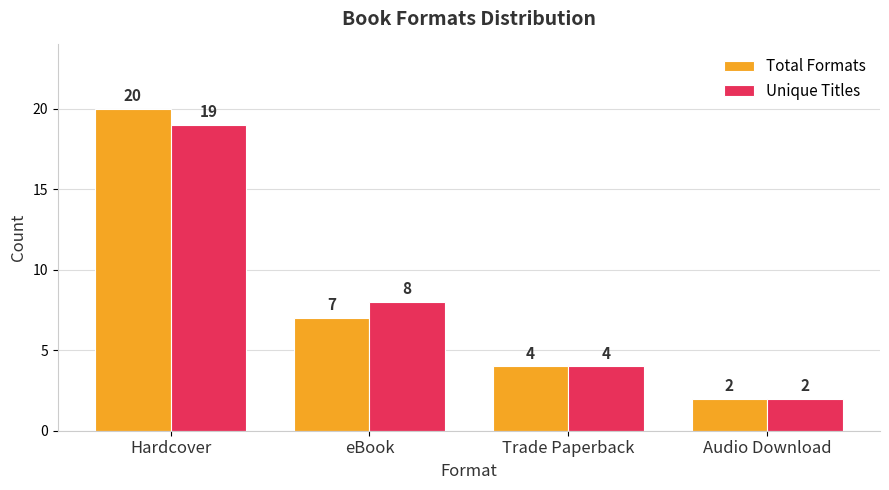

What are all the series names shown in the legend?

Total Formats, Unique Titles